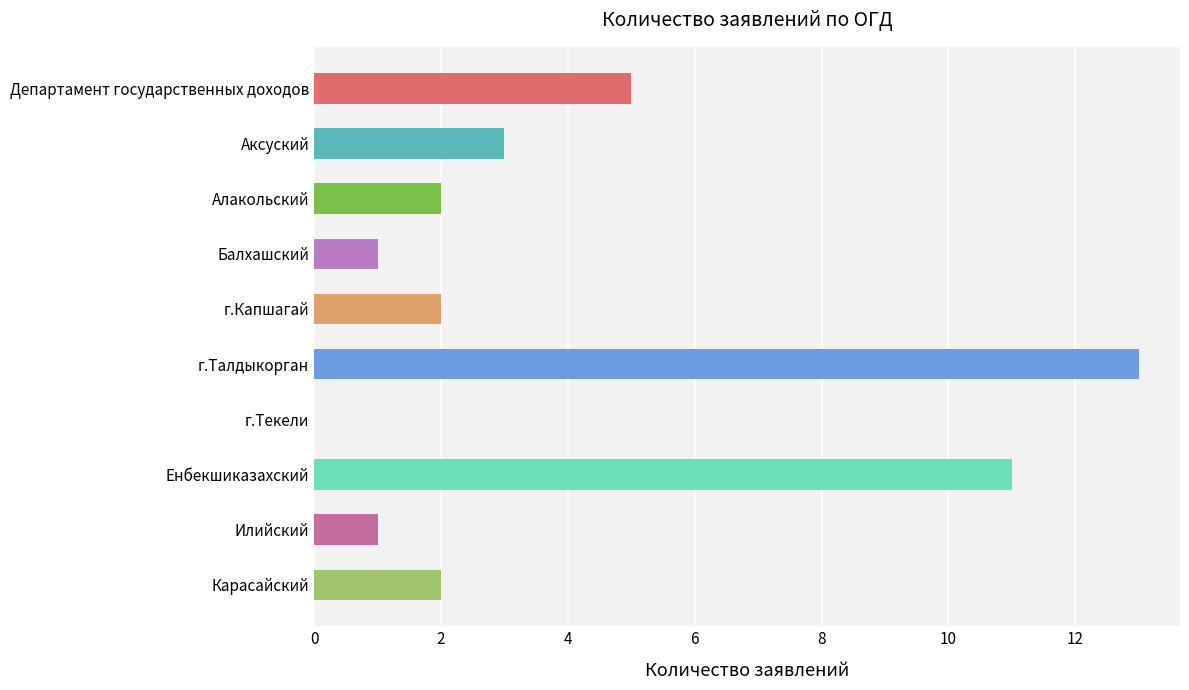

What is the sum of the values at Енбекшиказахский and г.Капшагай?

13